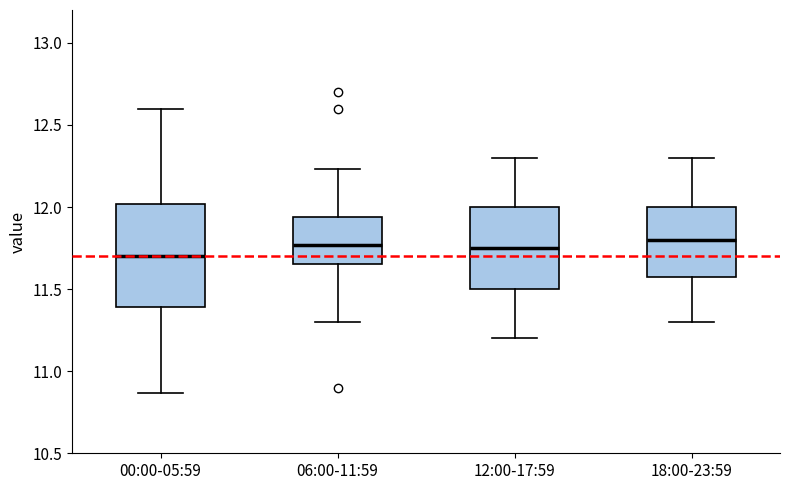

Reading left to right, read every box against the y-axis: the position of its median line, the range the box covers, and the ends of its whiskers. The values are not printed on the chart, so give them approximately, as read against the axis.

00:00-05:59: median 11.70, box 11.40 to 12.00, whiskers 10.85 to 12.60
06:00-11:59: median 11.75, box 11.65 to 11.95, whiskers 11.30 to 12.25
12:00-17:59: median 11.75, box 11.50 to 12.00, whiskers 11.20 to 12.30
18:00-23:59: median 11.80, box 11.60 to 12.00, whiskers 11.30 to 12.30